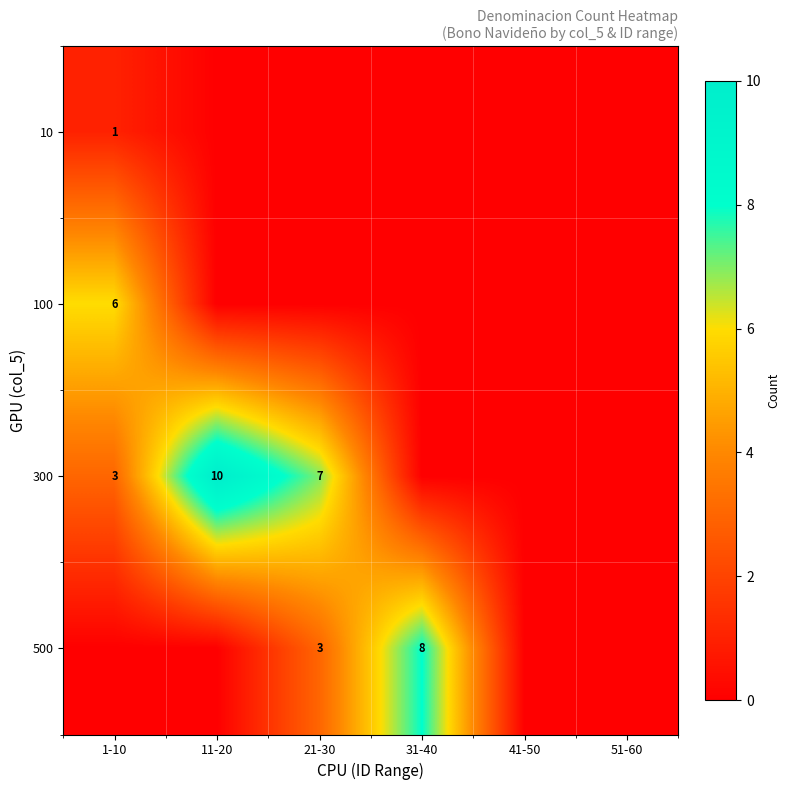

The value of 500 at 31-40 is 6. True or false?

False